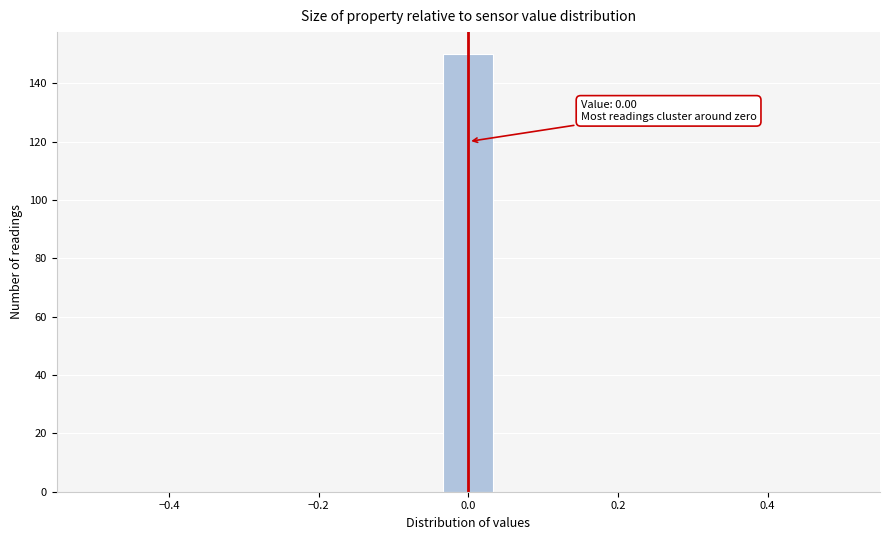

Around what value on the x-axis is the tallest bar? Give the approximate position of its centre, as read against the axis.

0.00